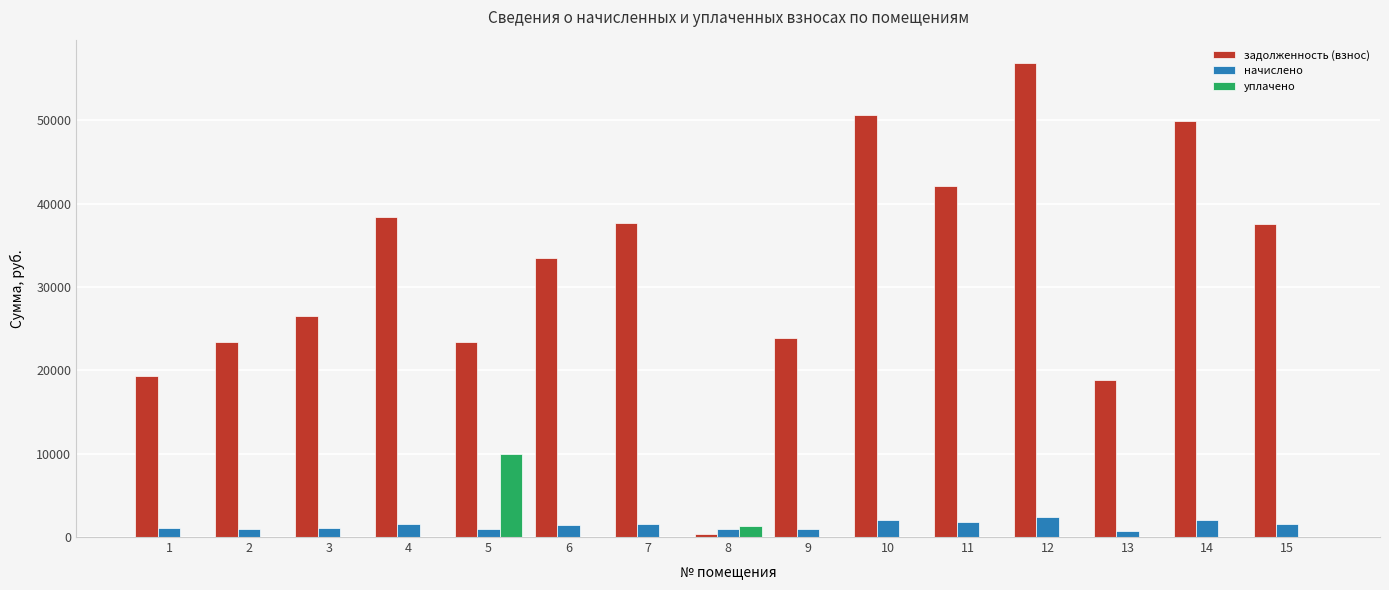

How many groups of bars are there?

15